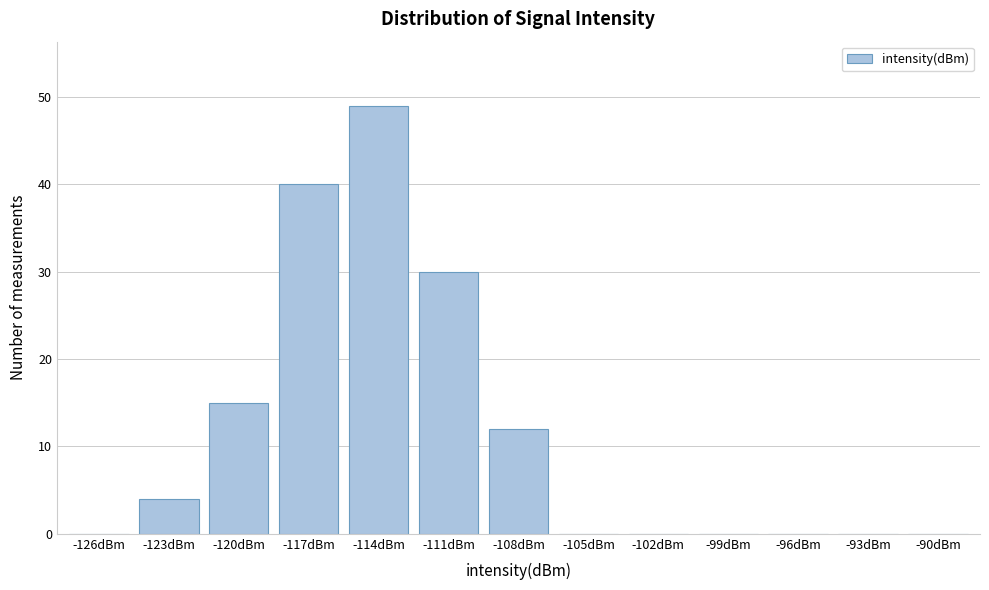

Reading left to right, extract all data points from this chart.

-126dBm=0	-123dBm=4	-120dBm=15	-117dBm=40	-114dBm=49	-111dBm=30	-108dBm=12	-105dBm=0	-102dBm=0	-99dBm=0	-96dBm=0	-93dBm=0	-90dBm=0